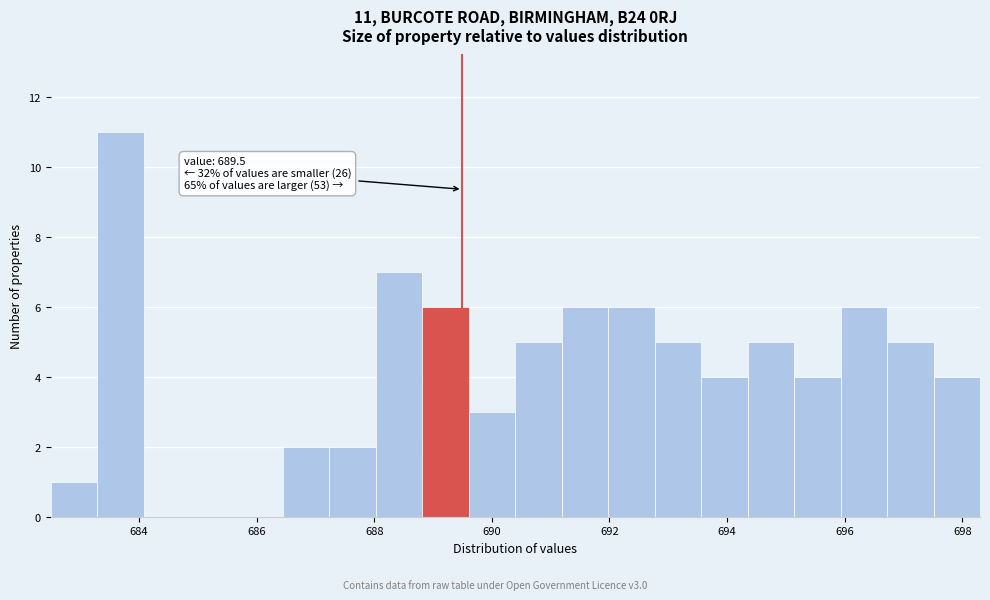

Read against the x-axis, roughly where is the centre of the tallest bar?

683.6